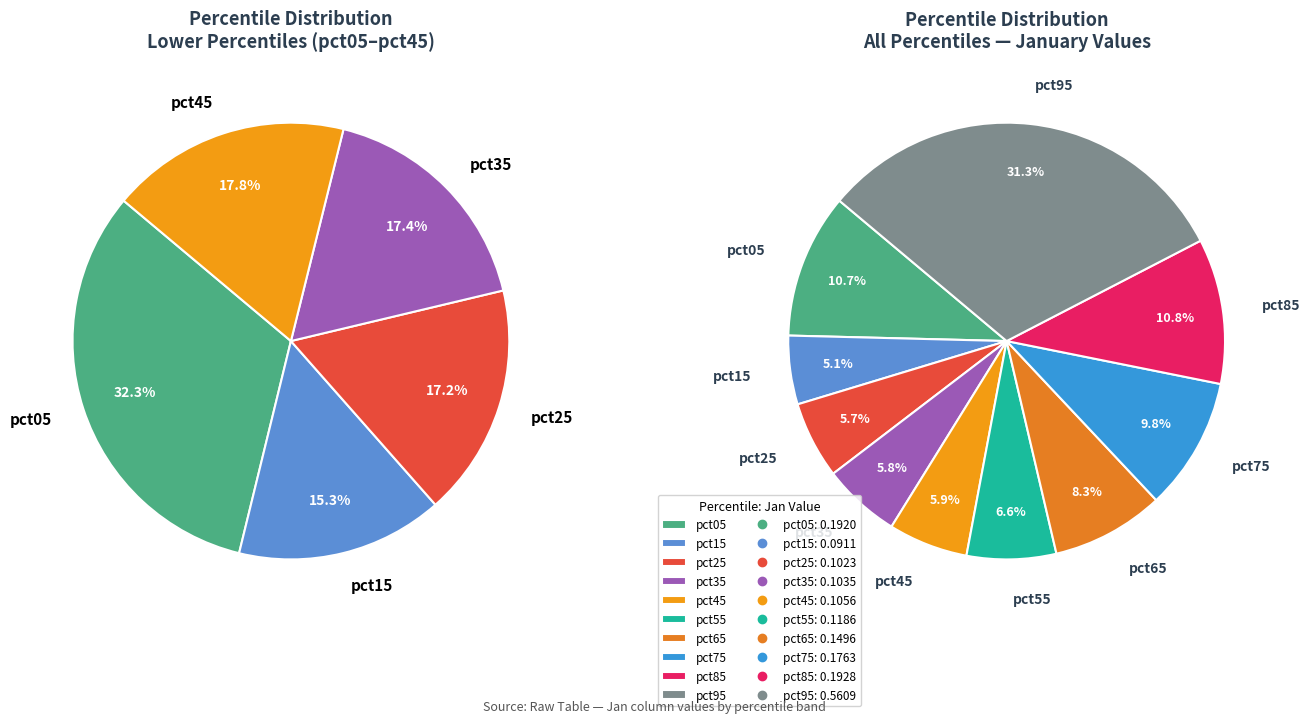

To the nearest percent, what percentage of the pie is pct85?

11%